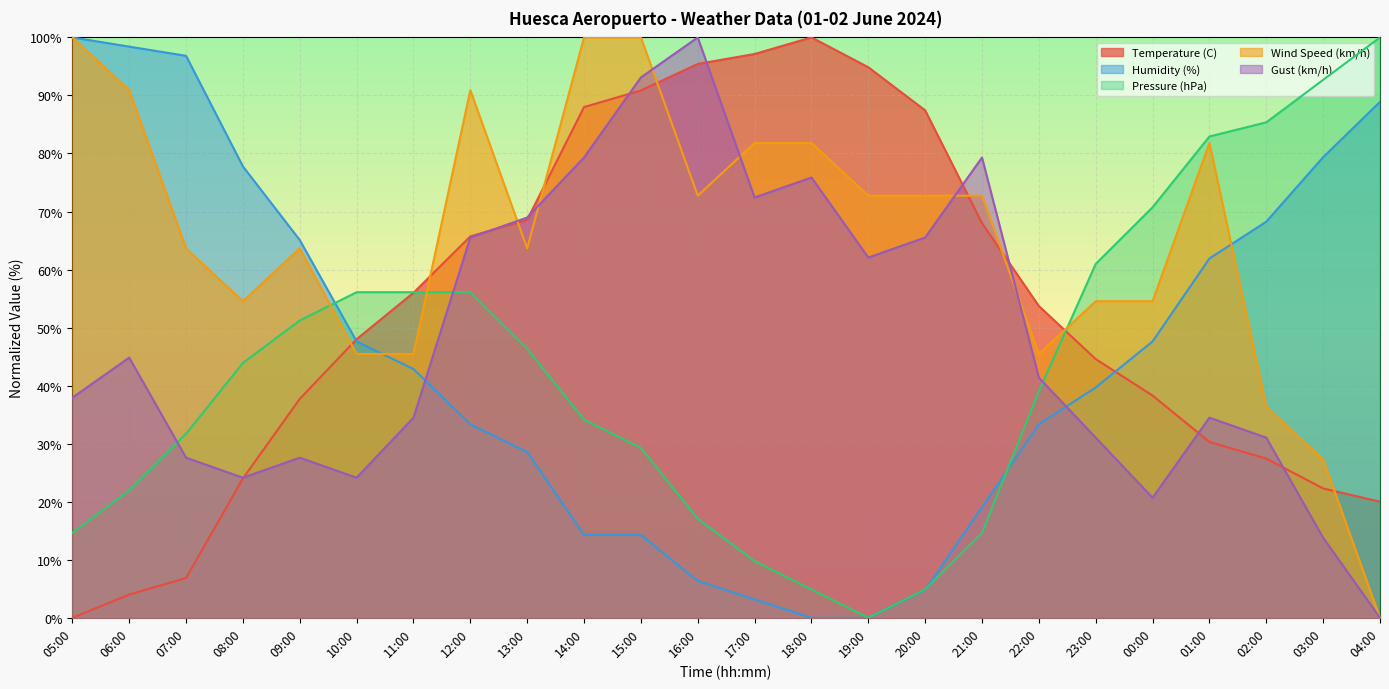

Reading left to right, transcribe all the data shown in this chart.

Temperature (C): 0.0	4.0	6.9	24.0	37.7	48.0	56.0	65.7	68.6	88.0	90.9	95.4	97.1	100.0	94.9	87.4	68.0	53.7	44.6	38.3	30.3	27.4	22.3	20.0
Humidity (%): 100.0	98.4	96.8	77.8	65.1	47.6	42.9	33.3	28.6	14.3	14.3	6.3	3.2	0.0	0.0	4.8	19.0	33.3	39.7	47.6	61.9	68.3	79.4	88.9
Pressure (hPa): 14.6	22.0	31.7	43.9	51.2	56.1	56.1	56.1	46.3	34.1	29.3	17.1	9.8	4.9	0.0	4.9	14.6	39.0	61.0	70.7	82.9	85.4	92.7	100.0
Wind Speed (km/h): 100.0	90.9	63.6	54.5	63.6	45.5	45.5	90.9	63.6	100.0	100.0	72.7	81.8	81.8	72.7	72.7	72.7	45.5	54.5	54.5	81.8	36.4	27.3	0.0
Gust (km/h): 37.9	44.8	27.6	24.1	27.6	24.1	34.5	65.5	69.0	79.3	93.1	100.0	72.4	75.9	62.1	65.5	79.3	41.4	31.0	20.7	34.5	31.0	13.8	0.0